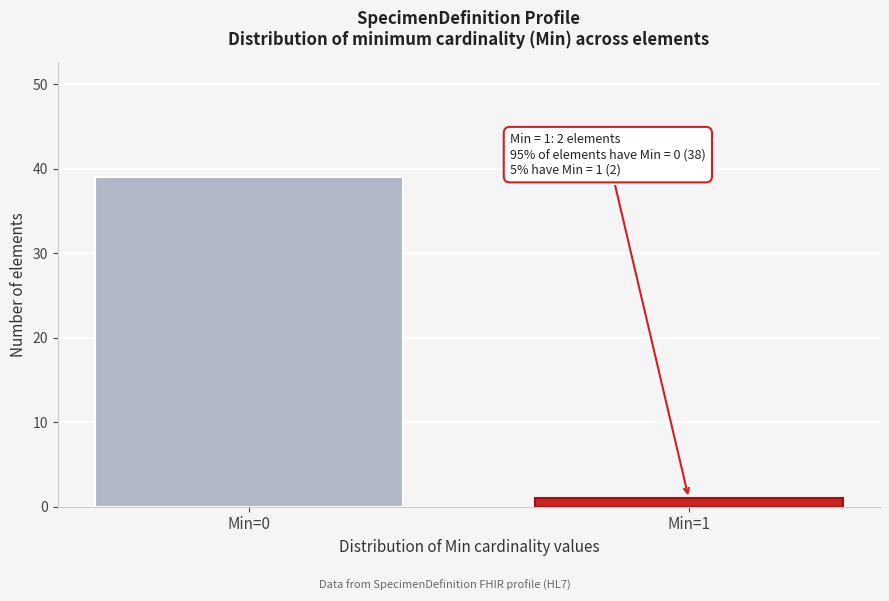

Reading right to left, what are all the values shown in this chart?

1	39